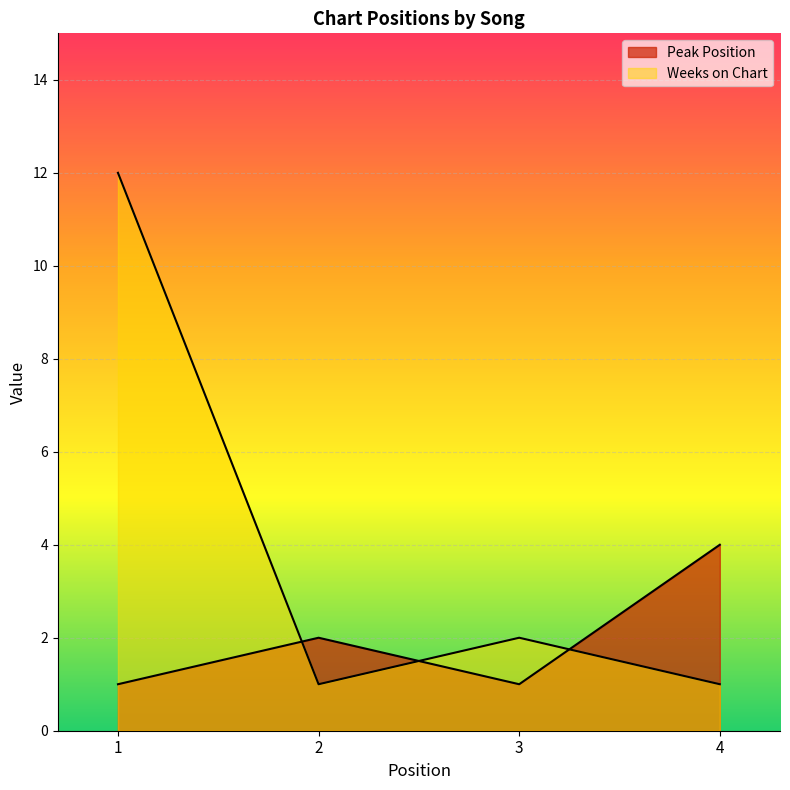

Which series has the widest spread of values?

Weeks on Chart